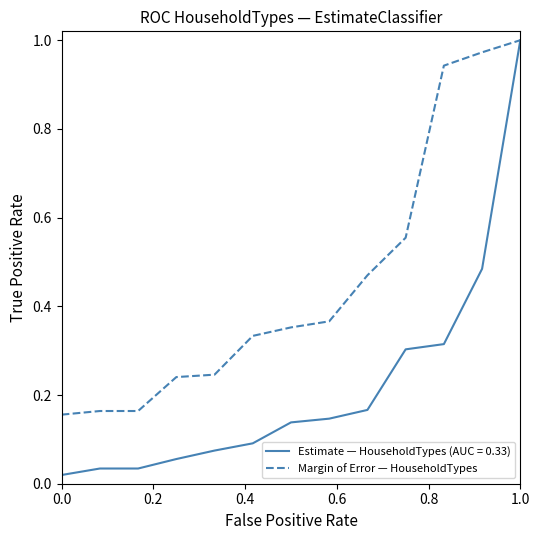

Which series has the widest spread of values?

Estimate — HouseholdTypes (AUC = 0.33)